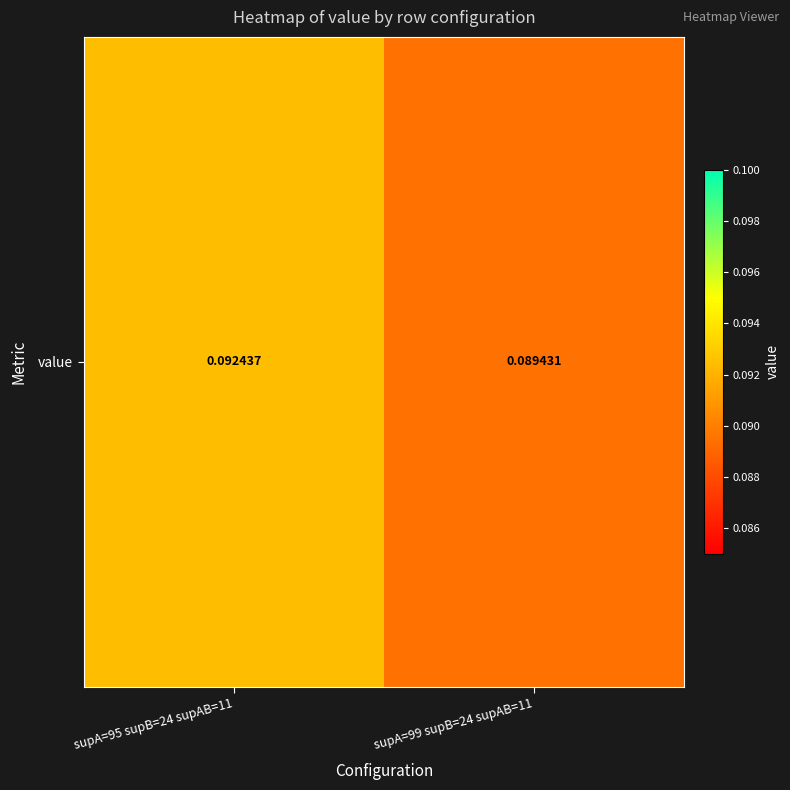

The value at supA=95 supB=24 supAB=11 is 0.1. True or false?

True